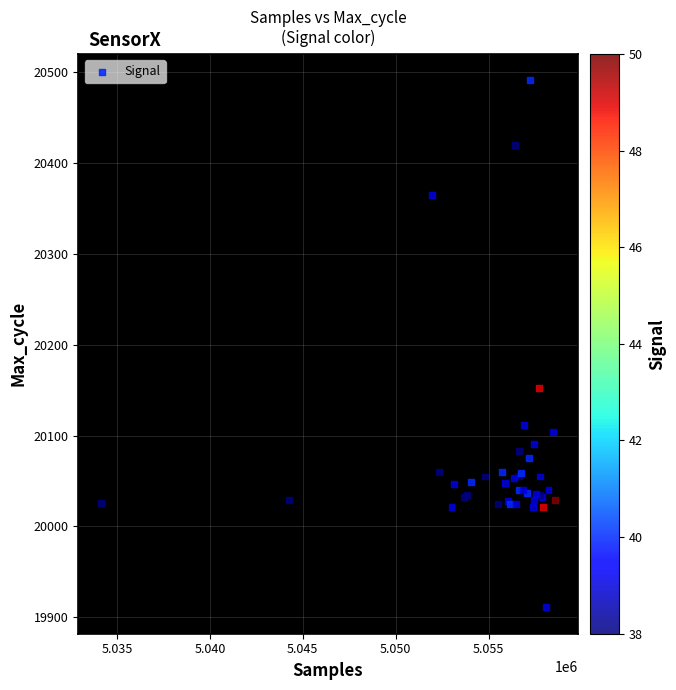

What Y value in the scatter plot is closest to 20201?

20152